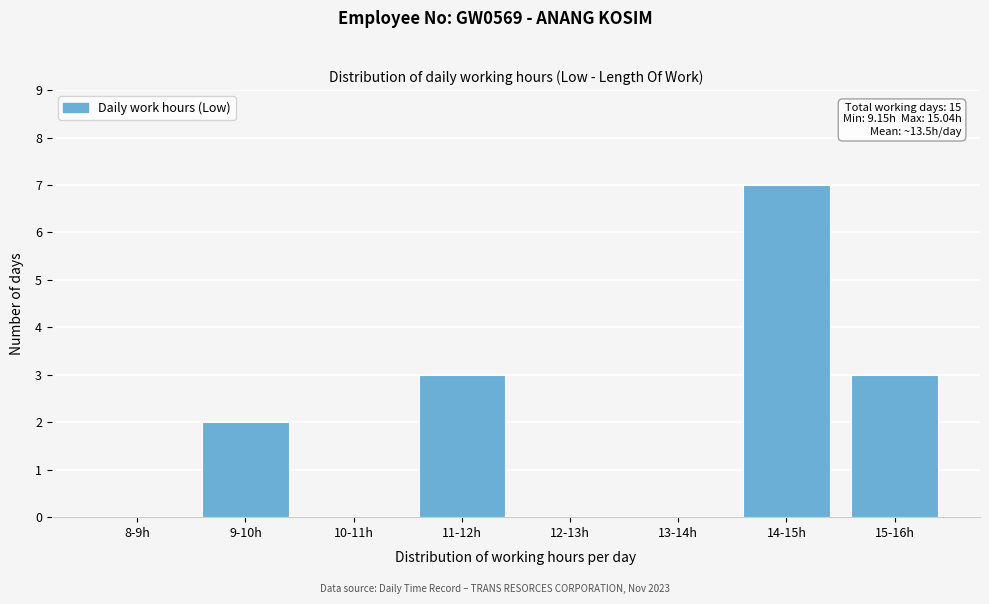

Reading left to right, transcribe all the data shown in this chart.

8-9h=0	9-10h=2	10-11h=0	11-12h=3	12-13h=0	13-14h=0	14-15h=7	15-16h=3